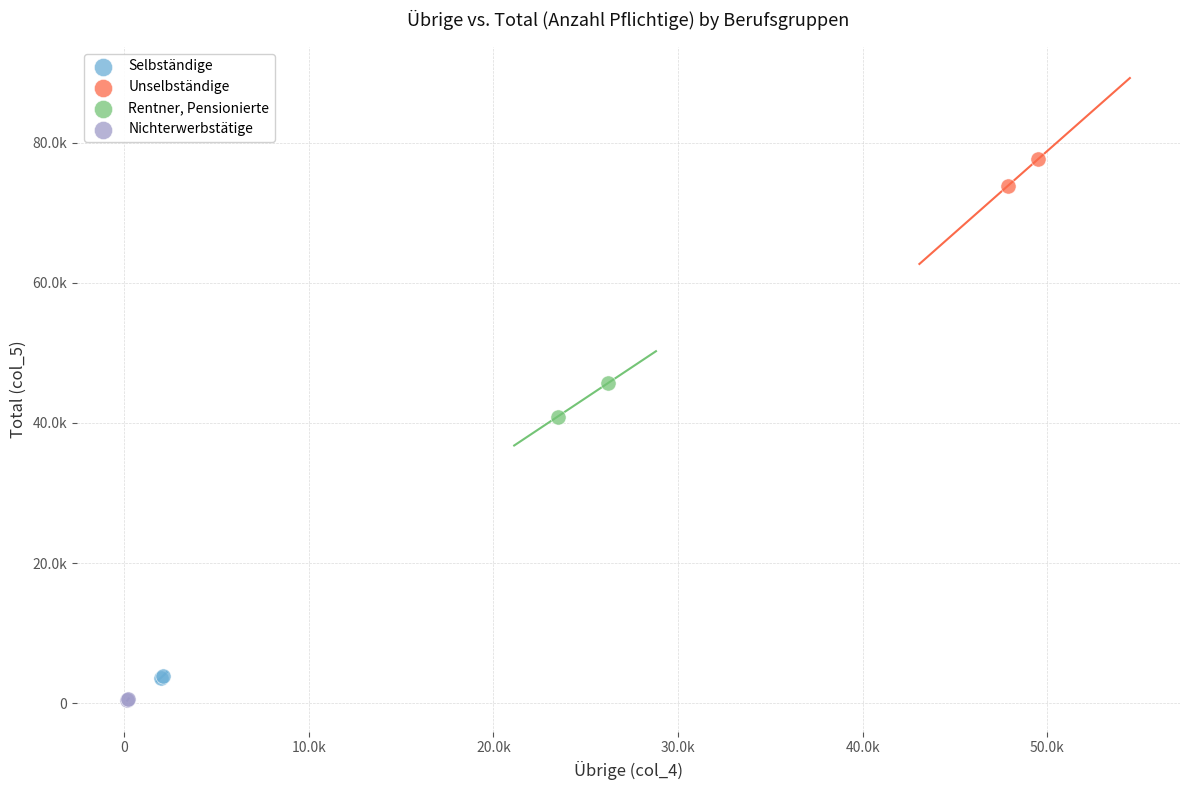

Which series reaches the maximum Y coordinate?

Unselbständige